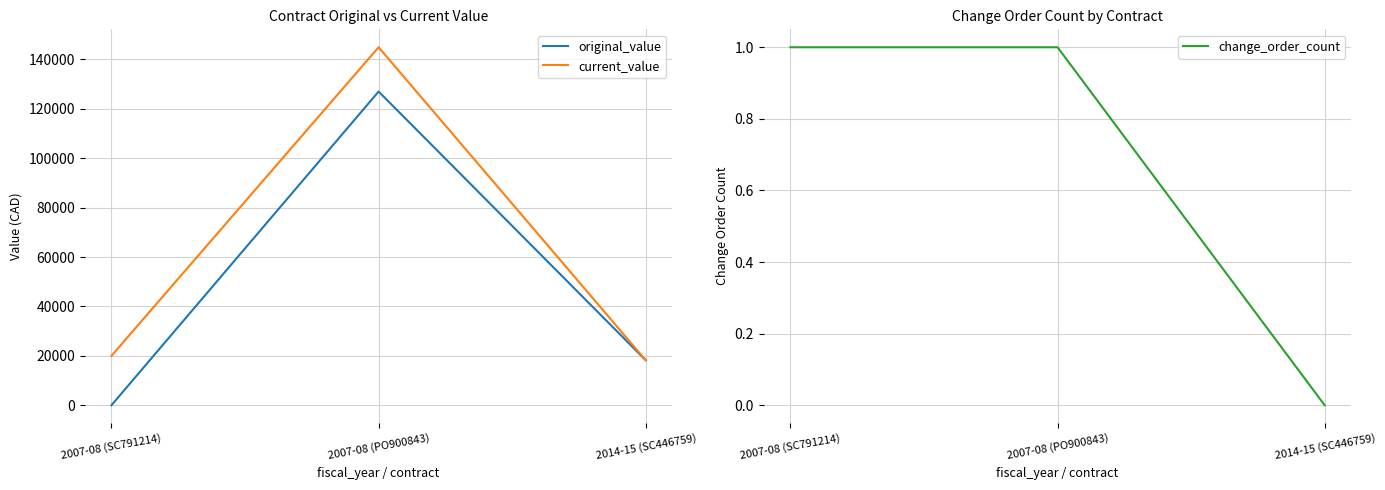

The change_order_count series shows 1 at 2007-08 (SC791214). True or false?

True